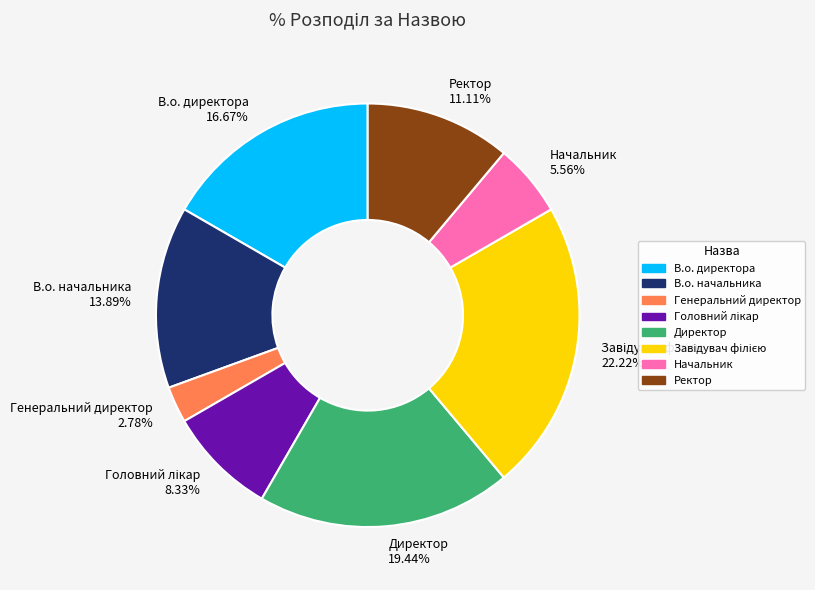

Does Ректор represent more than half of the total?

No